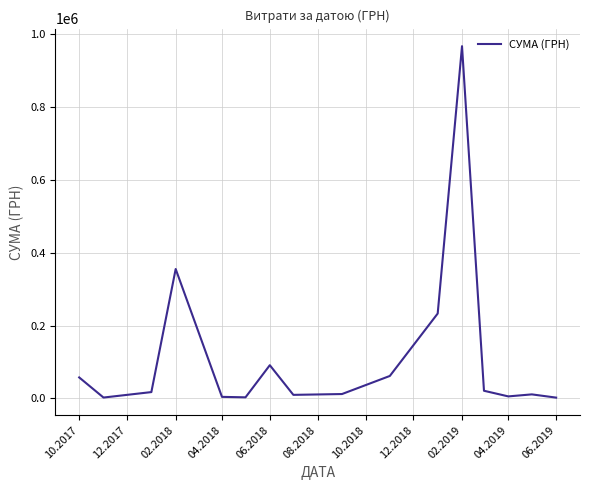

What is the maximum value shown in the chart?

967225.3